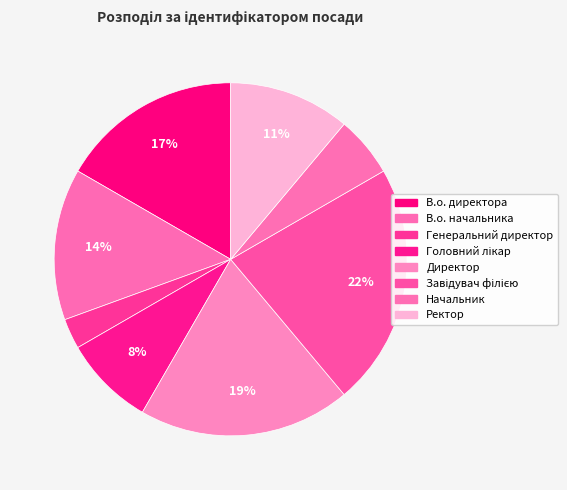

What percentage is the Завідувач філією slice, to the nearest percent?

22%